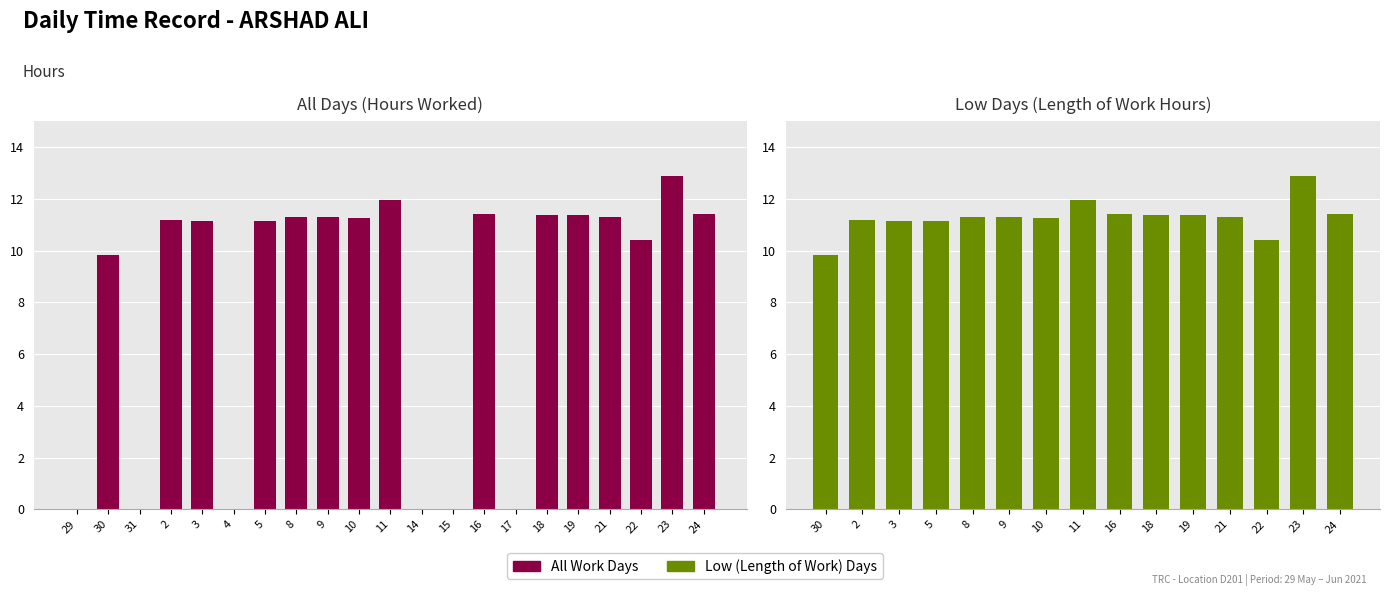

How many values are below 11?

8